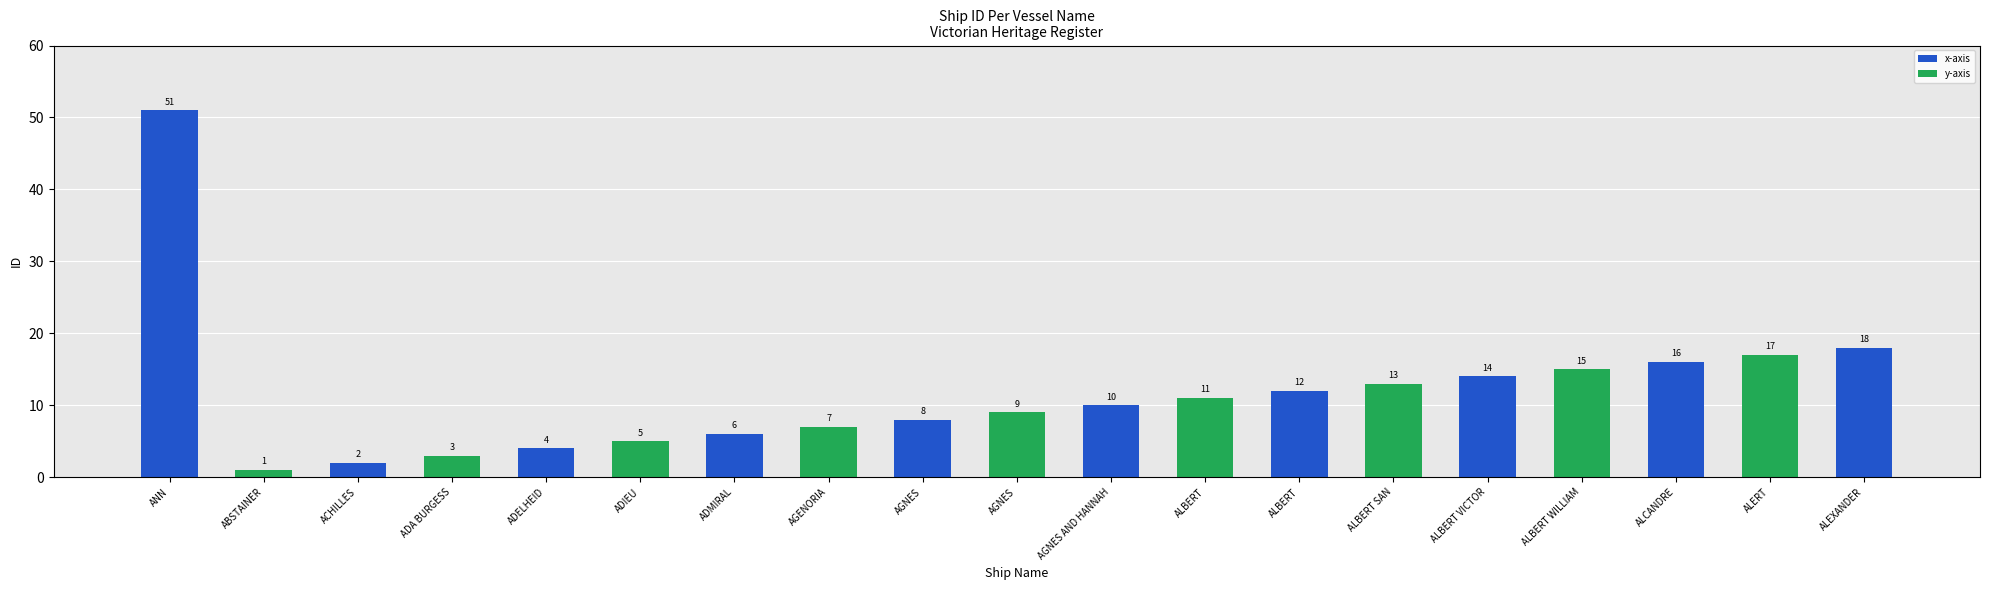

What is the difference between the values at AGNES AND HANNAH and ANN?

41